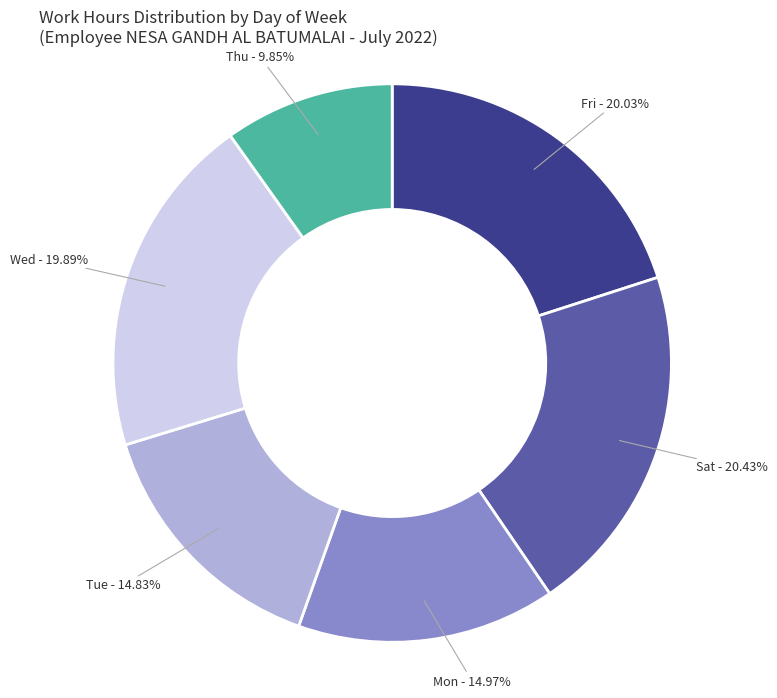

Is there a majority slice in this chart?

No